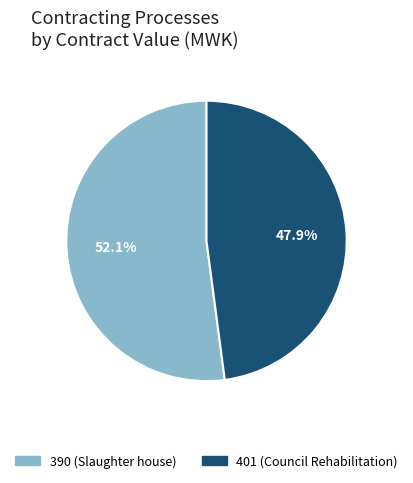

Does 390 account for over 50% of the chart?

Yes